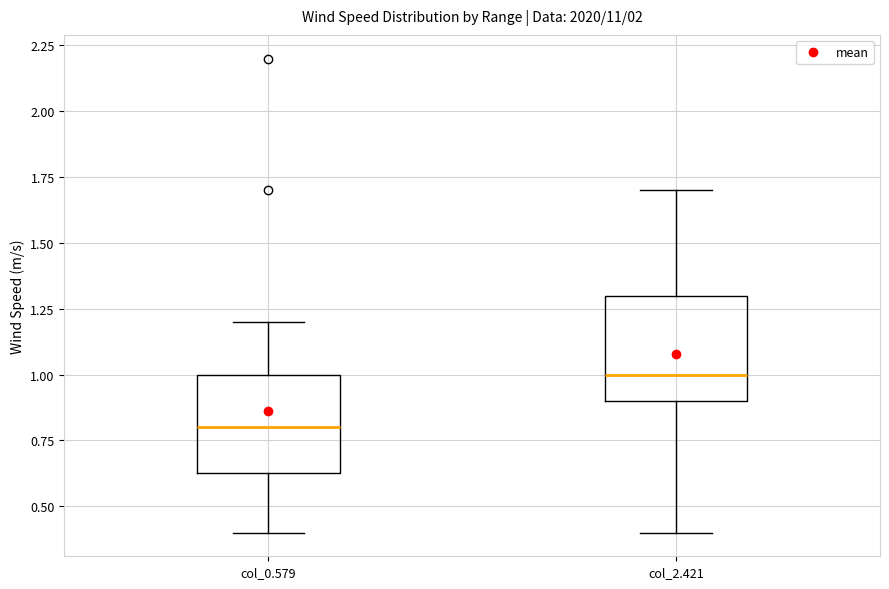

Reading left to right, read every box against the y-axis: the position of its median line, the range the box covers, and the ends of its whiskers. The values are not printed on the chart, so give them approximately, as read against the axis.

col_0.579: median 0.80, box 0.65 to 1.00, whiskers 0.40 to 1.20
col_2.421: median 1.00, box 0.90 to 1.30, whiskers 0.40 to 1.70